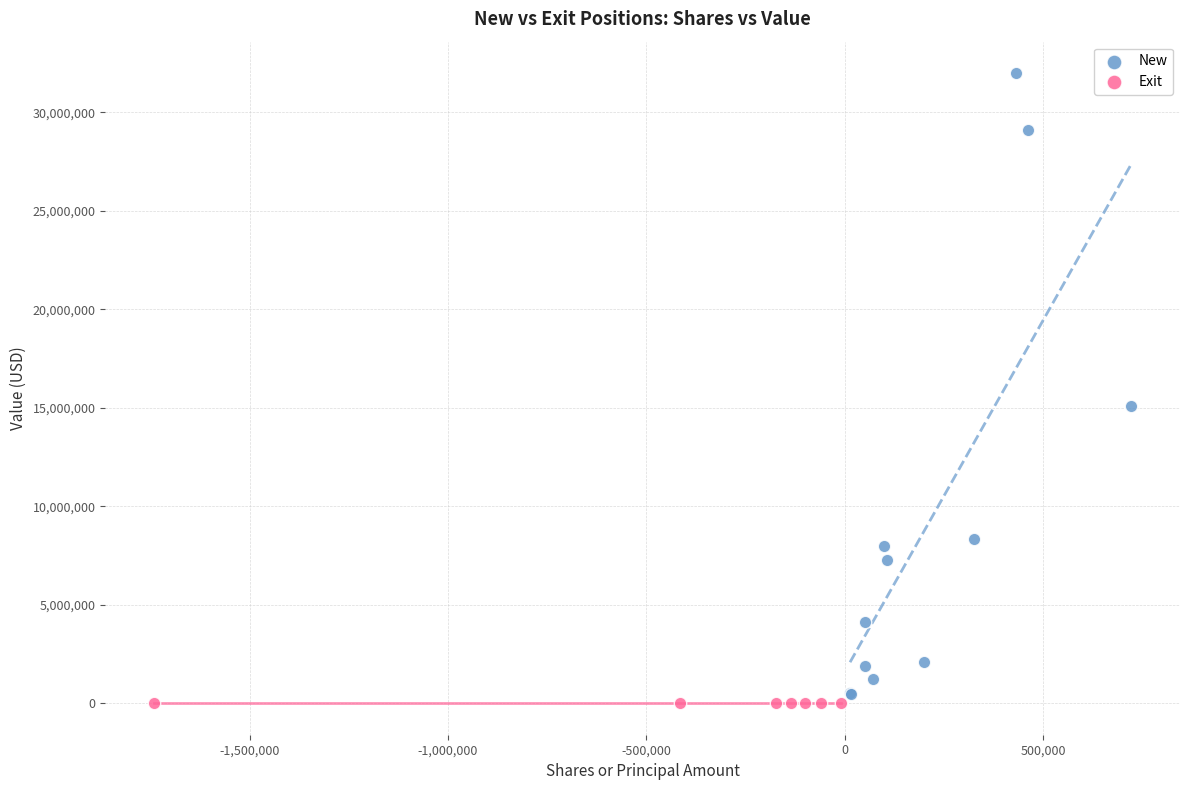

Which series contains the highest Y value?

New